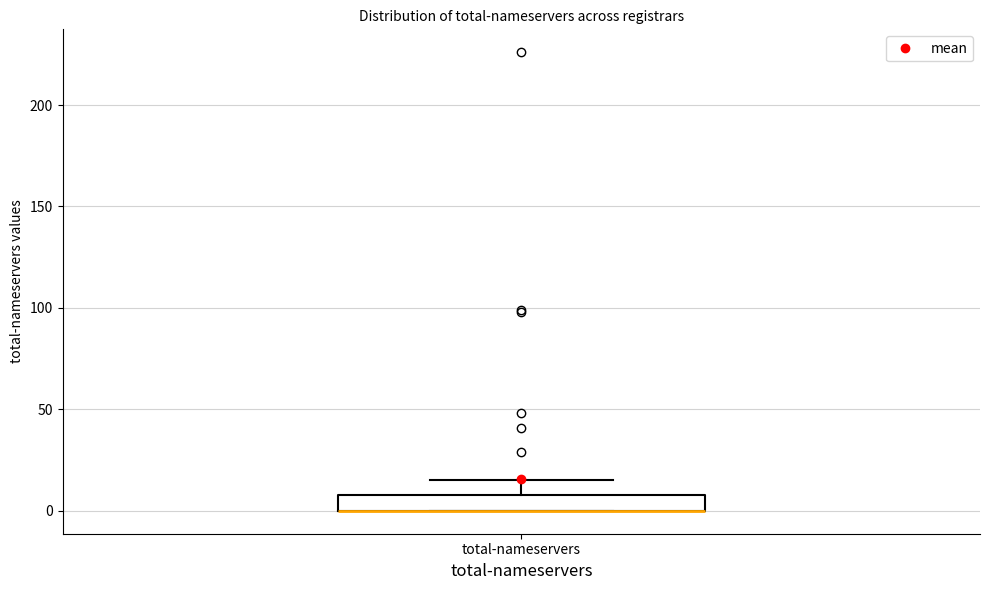

Read this box plot against the y-axis: the position of the median line, the range covered by the box, and the ends of both whiskers. The values are not printed on the chart, so give them approximately, as read against the axis.

median 0 (drawn on the box's lower edge), box 0 to 10, whiskers 0 to 15